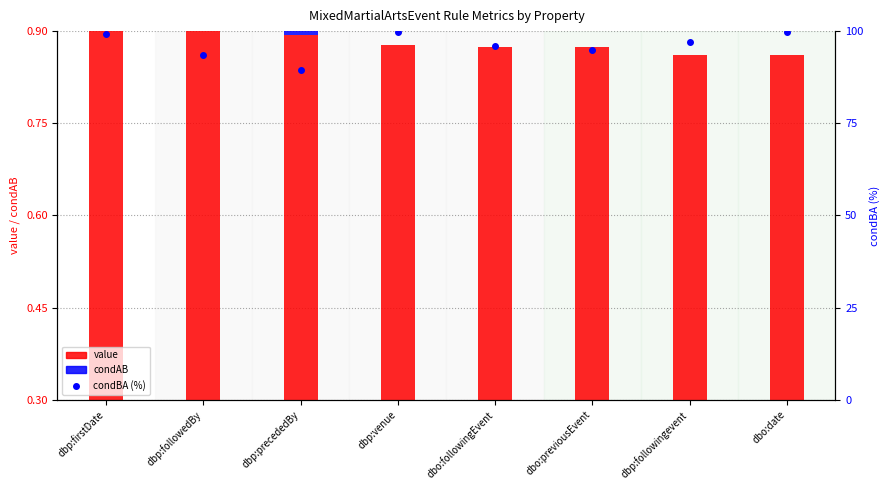

What is the total value across all series at dbp:precededBy?

90.4